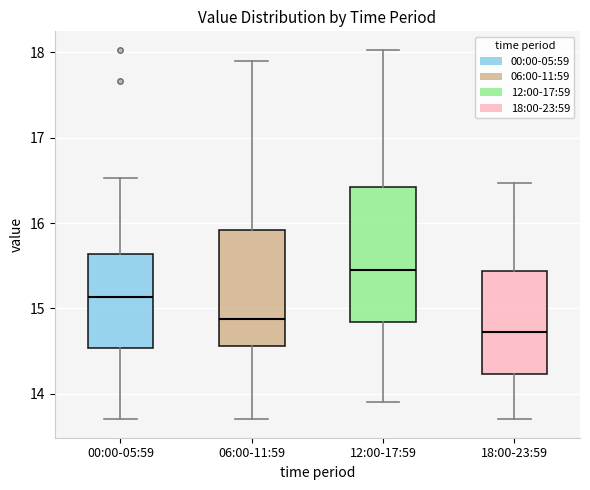

Which box's median line is the highest?

12:00-17:59